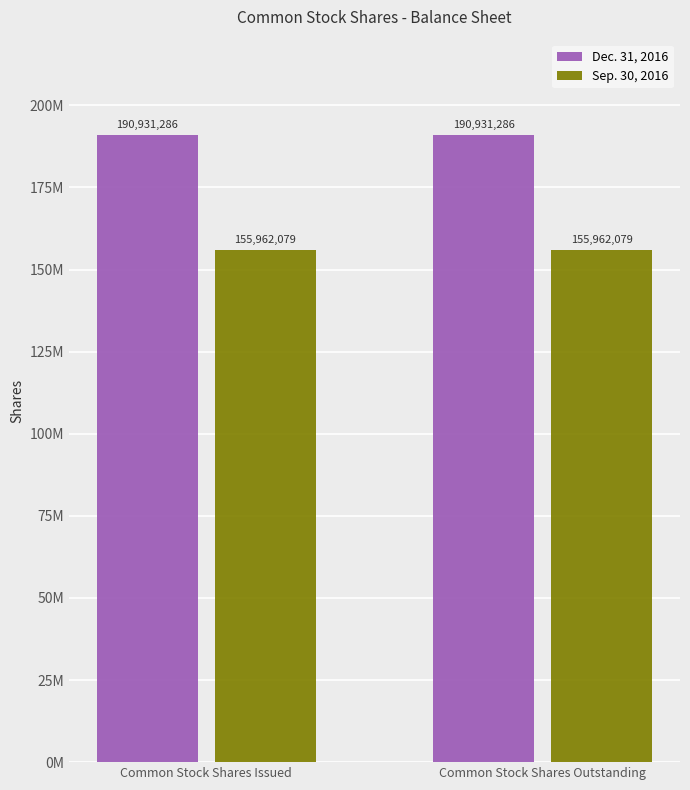

Between Common Stock Shares Outstanding and Common Stock Shares Issued, which is larger?

Common Stock Shares Outstanding